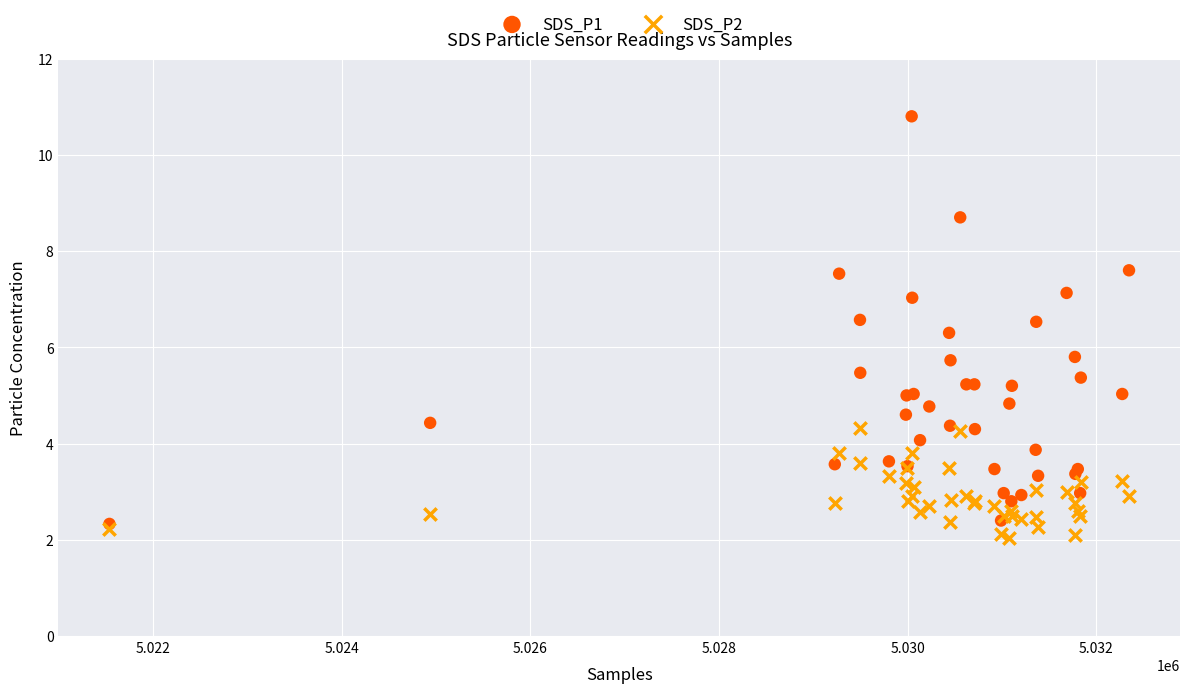

What are all the series names shown in the legend?

SDS_P1, SDS_P2